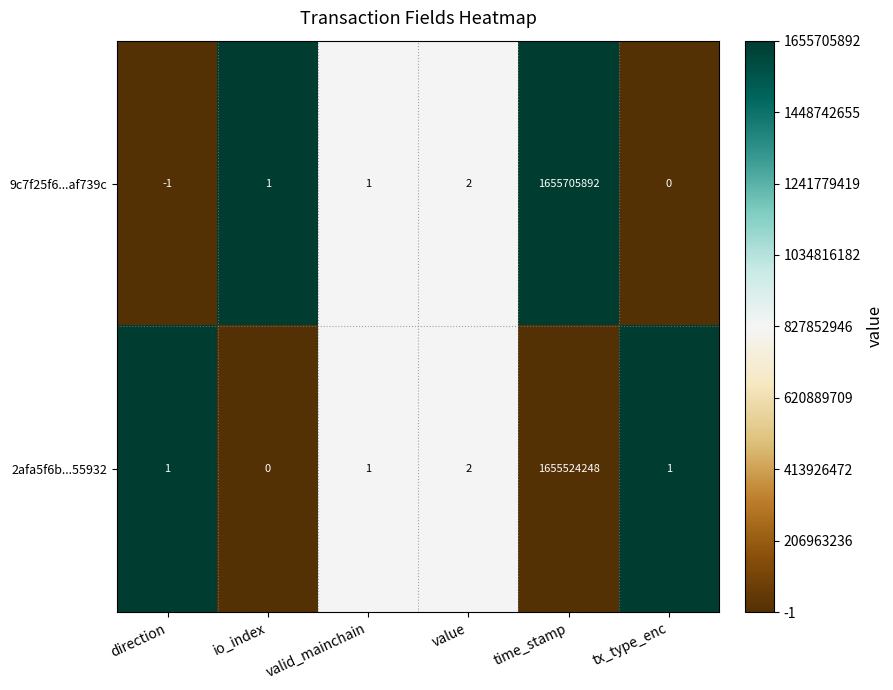

Which series has the largest total across all categories?

9c7f25f6...af739c